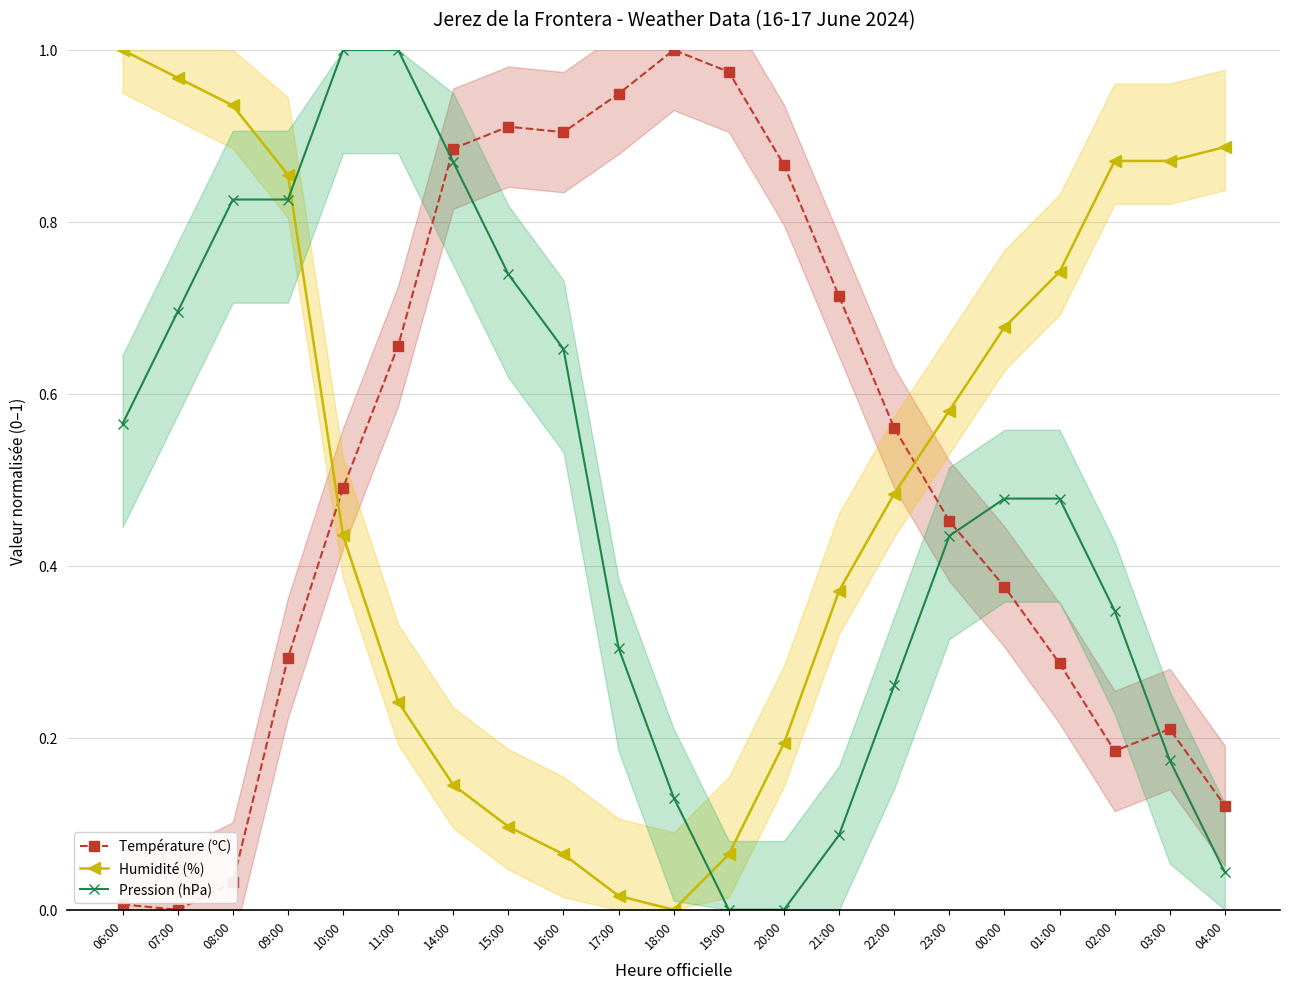

At which category is the sum across all series the highest?

09:00